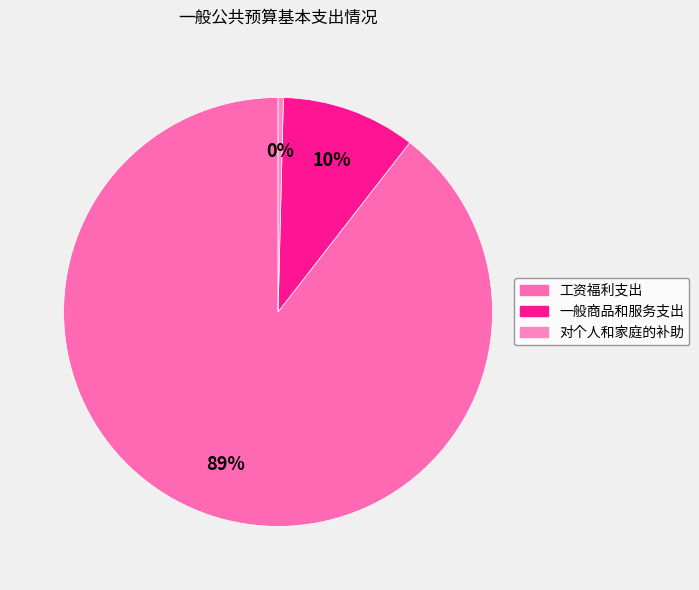

Does 工资福利支出 represent more than half of the total?

Yes